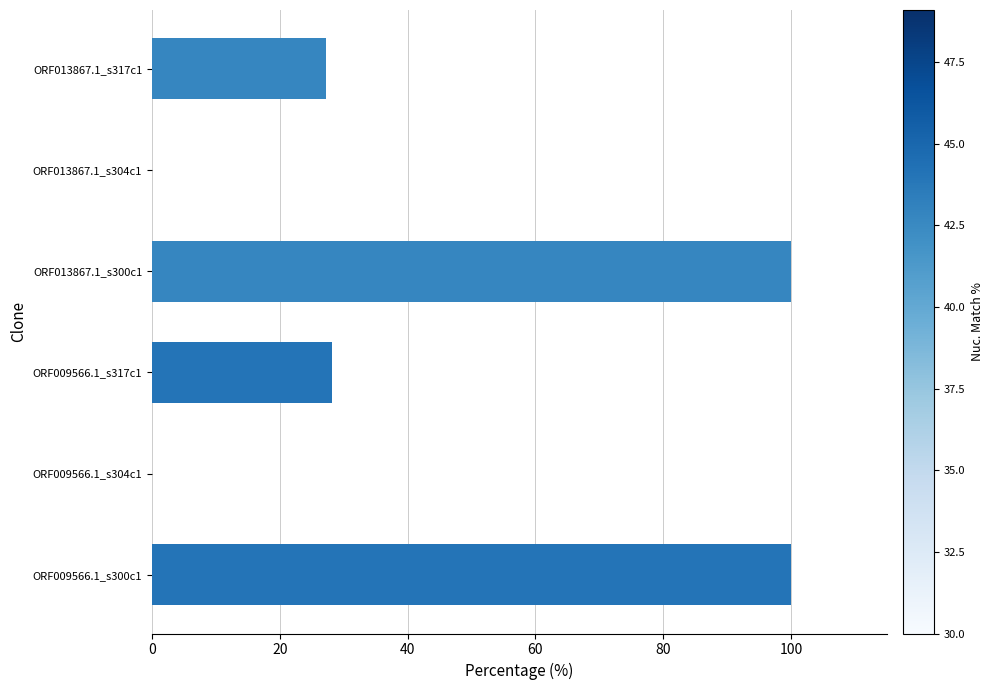

What is the sum of all values?

255.4